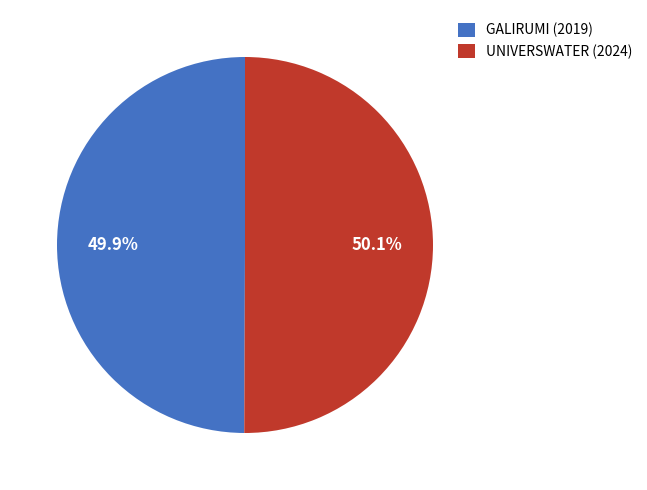

Approximately how many times larger is the value at UNIVERSWATER (2024) compared to GALIRUMI (2019)?

1.0